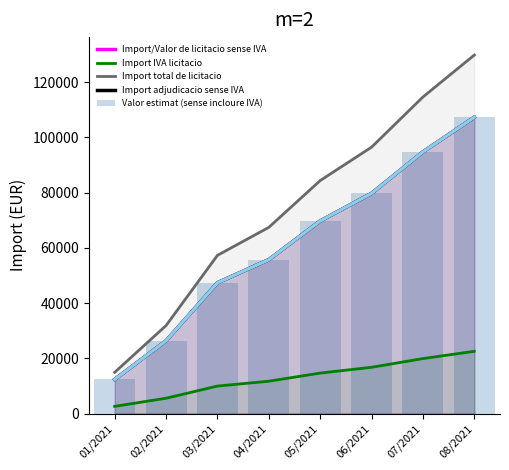

What is the difference between the maximum and second lowest values in the Valor estimat (sense incloure IVA) series?

80933.6